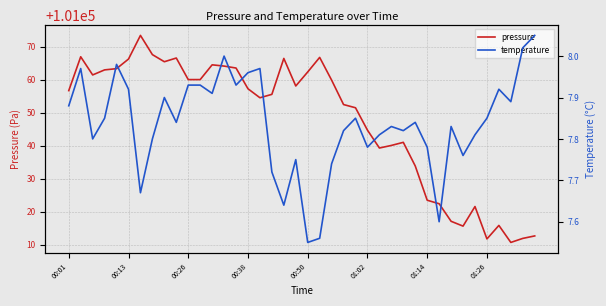

What is the label of the 24th point from the right?

16